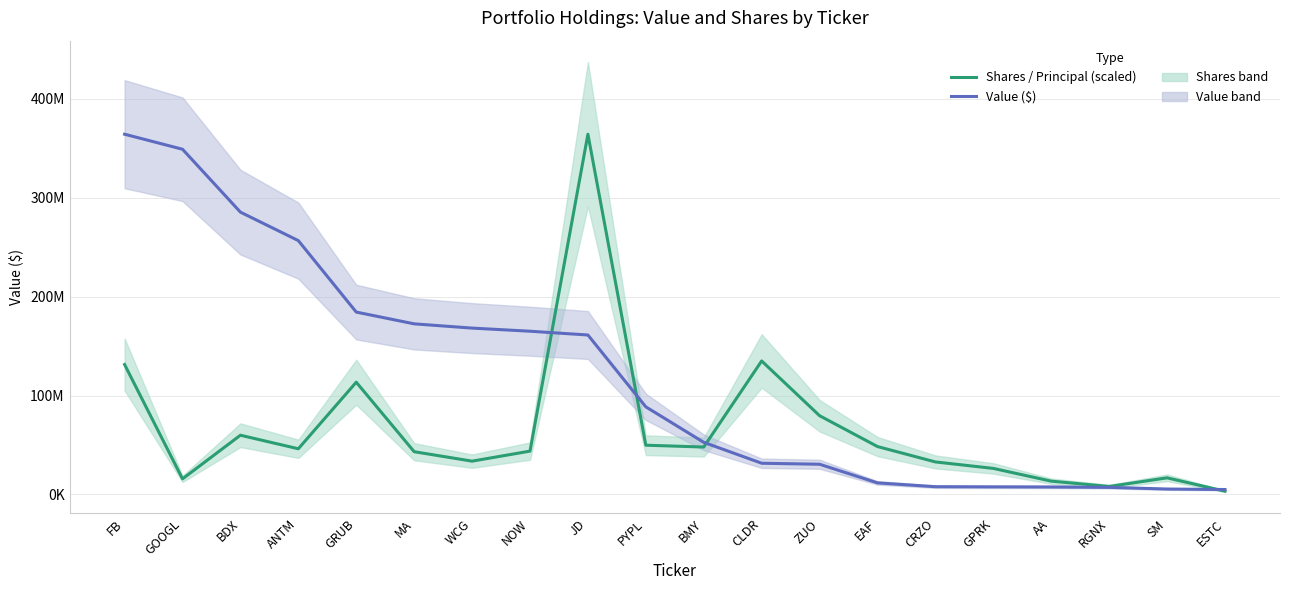

Reading left to right, what are all the values shown in this chart?

Shares / Principal (scaled): 131367882.4	15791780.2	59896249.2	46204132.4	113500458.7	43233983.0	33684878.6	43828334.4	364209000.0	49805845.3	47950873.1	134982929.2	79637889.3	48449097.5	32890235.1	26351092.8	13470641.6	8100863.3	16811776.1	3309832.9
Value ($): 364209000.0	348998000.0	285425000.0	256636000.0	184377000.0	172494000.0	168192000.0	165040000.0	161217000.0	88576000.0	52714000.0	31574000.0	30553000.0	11722000.0	7853000.0	7702000.0	7572000.0	7187000.0	5504000.0	5004000.0